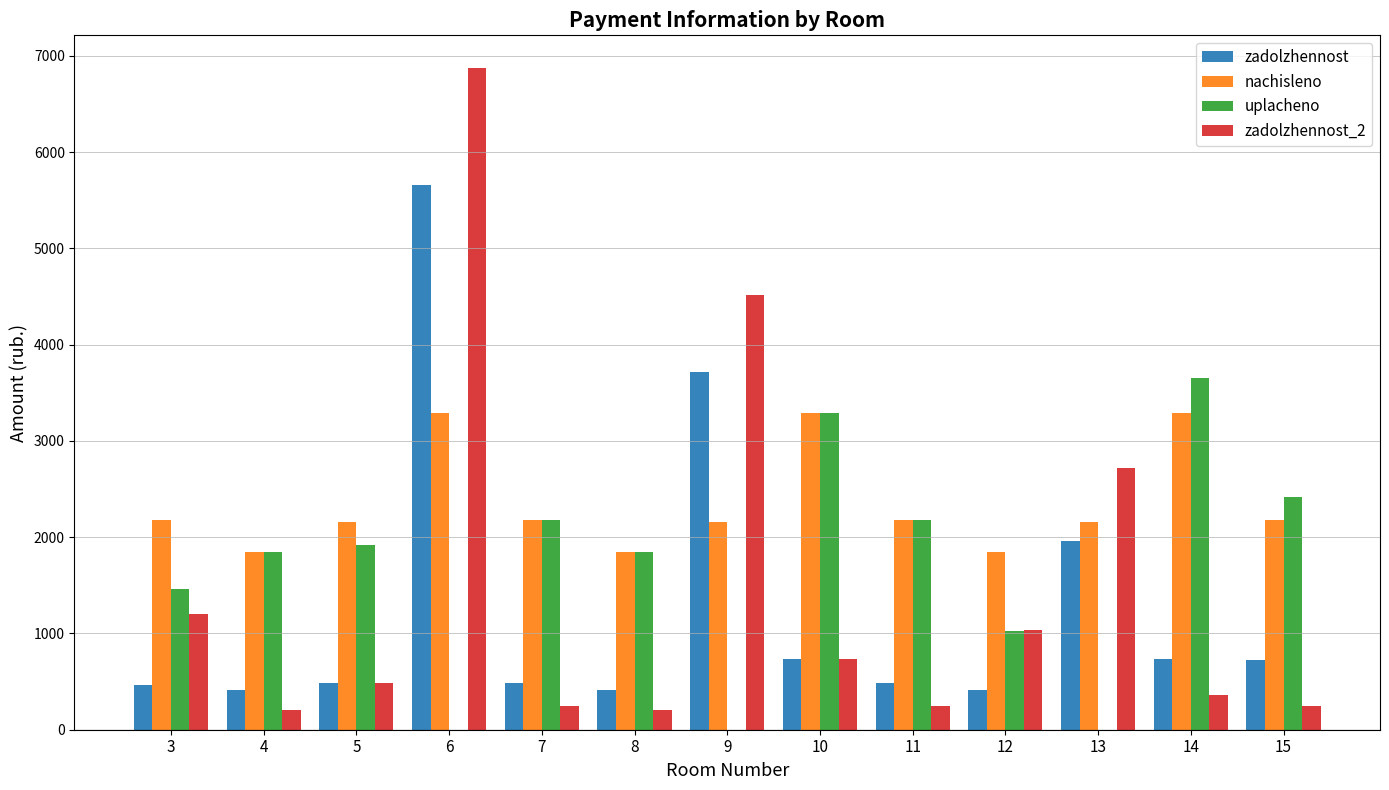

Which series changed the most between 8 and 15?

uplacheno